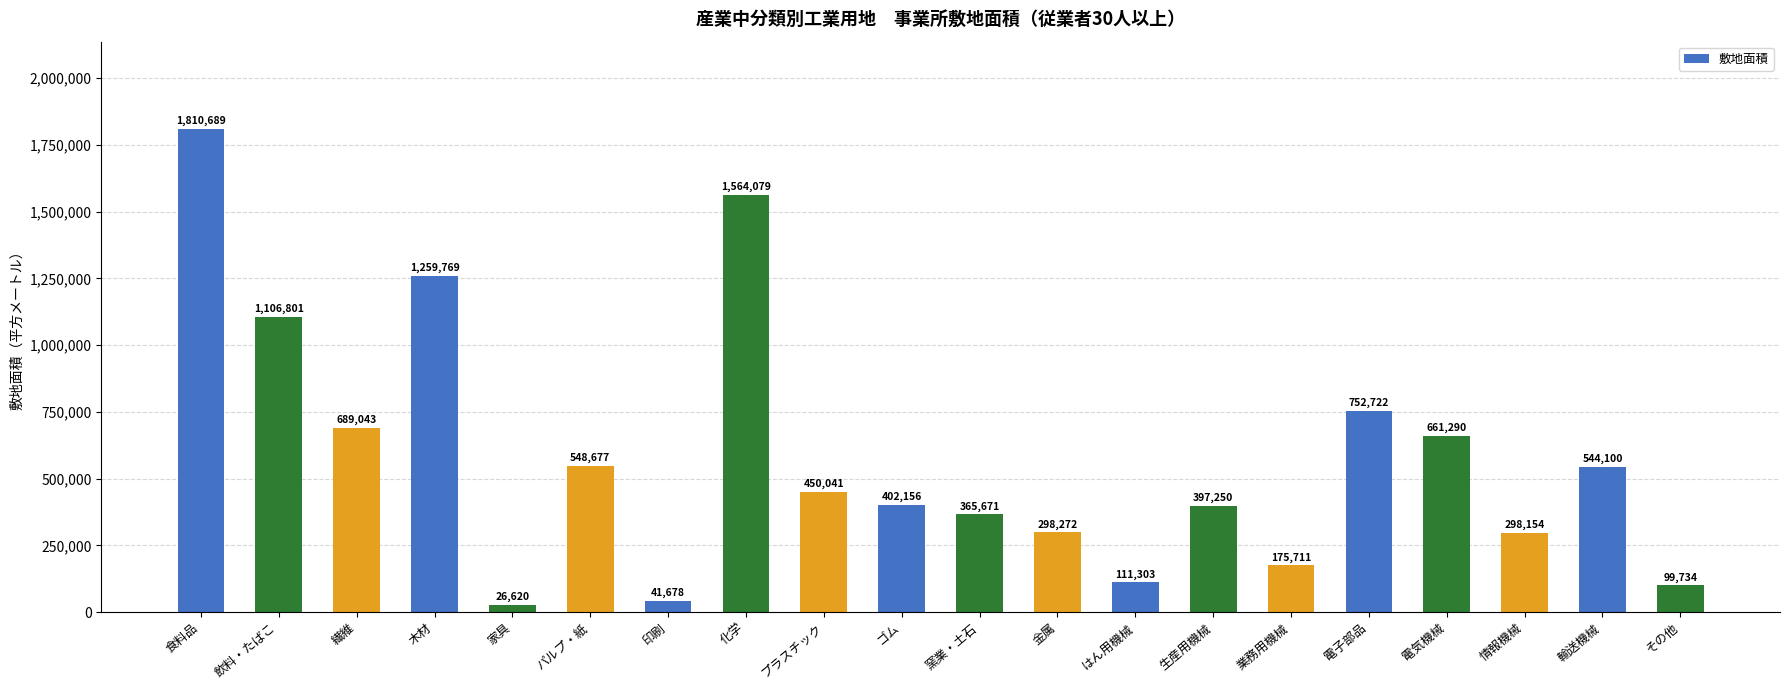

List the labels in order of value, smallest first.

家具, 印刷, その他, はん用機械, 業務用機械, 情報機械, 金属, 窯業・土石, 生産用機械, ゴム, プラスチック, 輸送機械, パルプ・紙, 電気機械, 繊維, 電子部品, 飲料・たばこ, 木材, 化学, 食料品